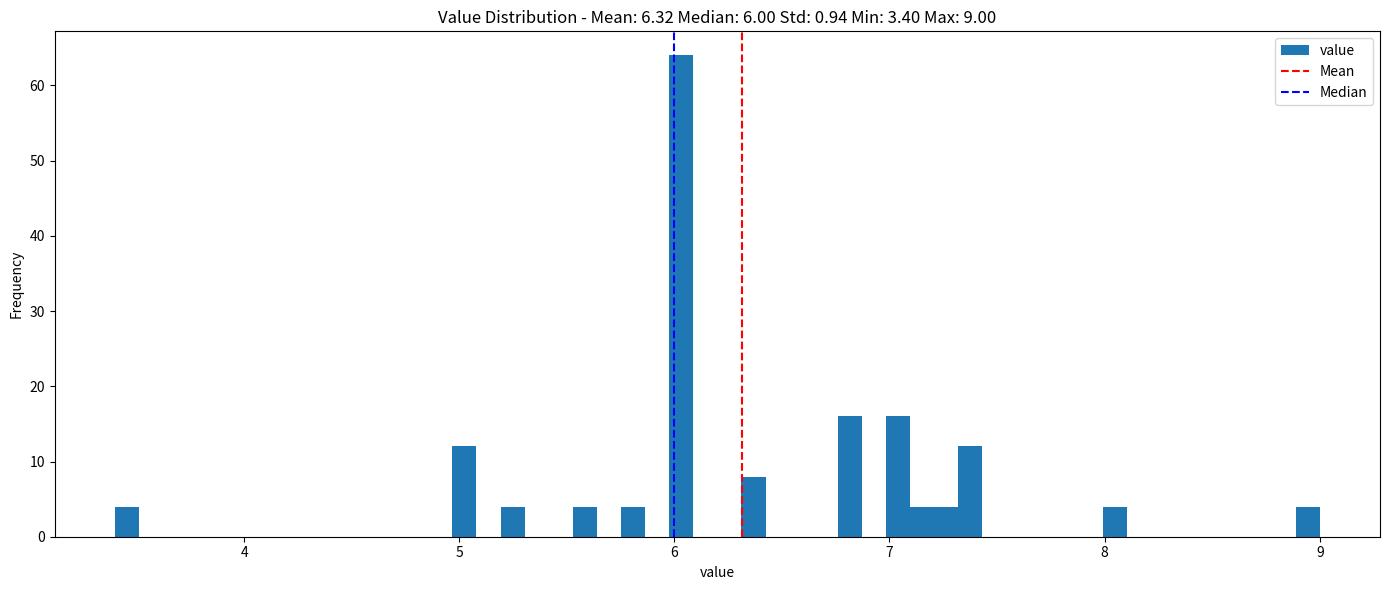

Around what value on the x-axis is the tallest bar? Give the approximate position of its centre, as read against the axis.

6.0